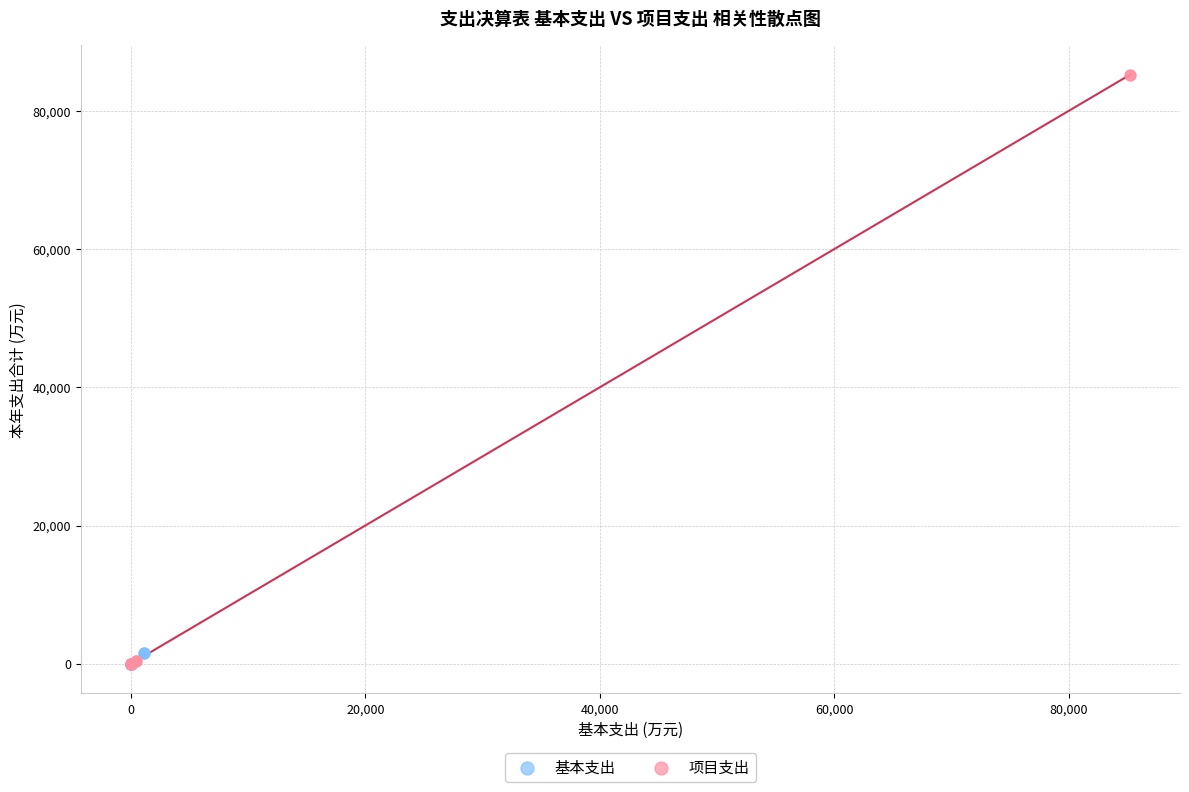

Which series has the widest spread of Y values?

项目支出